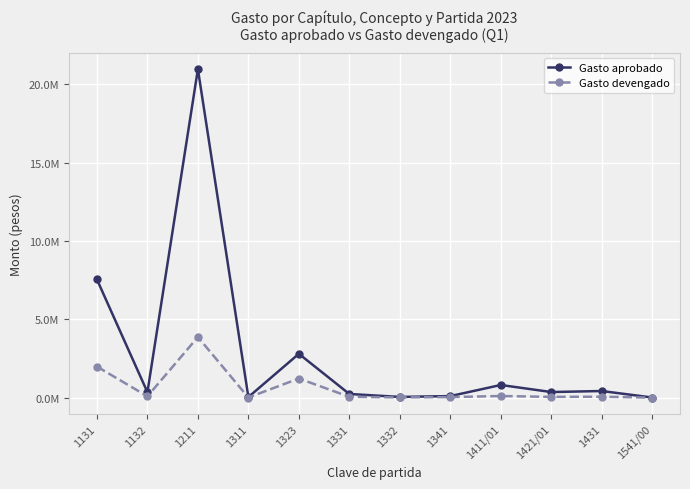

Does the chart have visible grid lines?

Yes